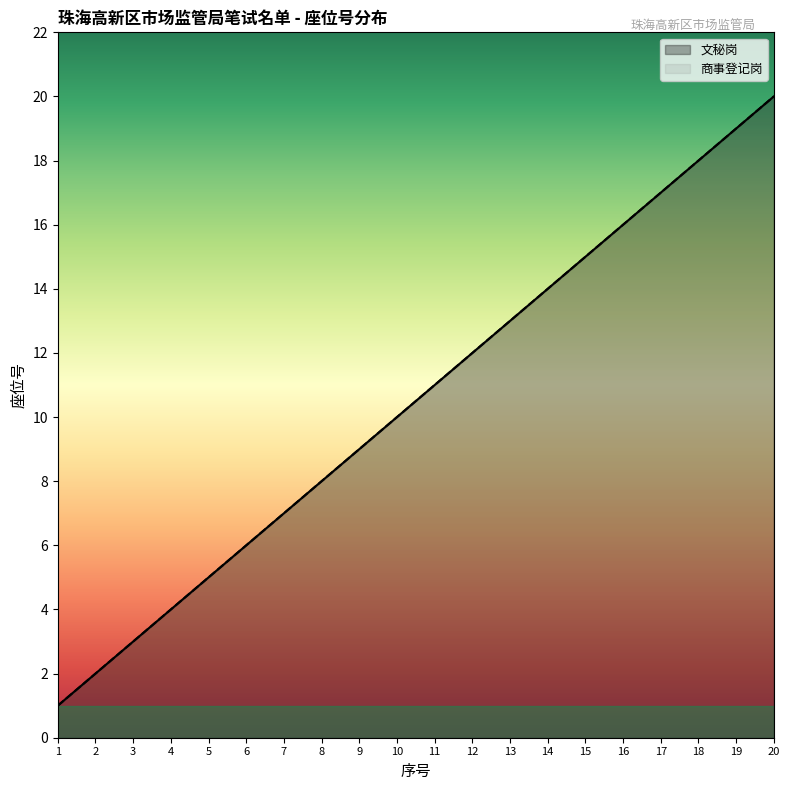

True or false: 文秘岗 has a value of 3 at 3.

True